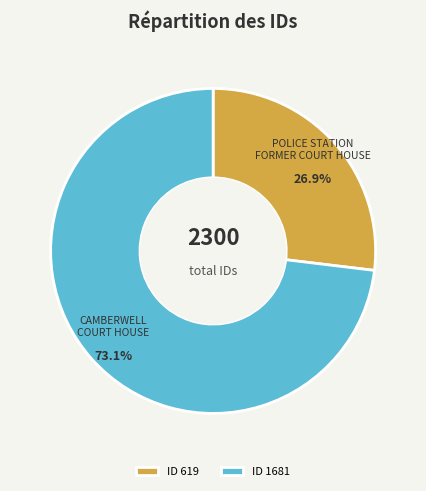

What is the total percentage of ID 1681 and ID 619?

100.0%